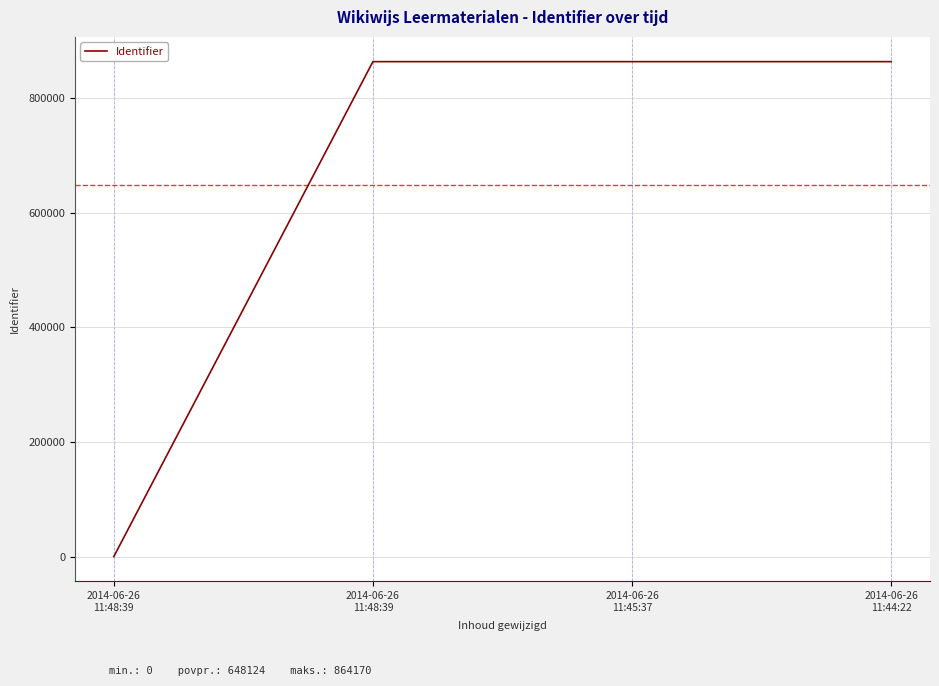

What is the label of the 2nd point from the left?

2014-06-26
11:48:39